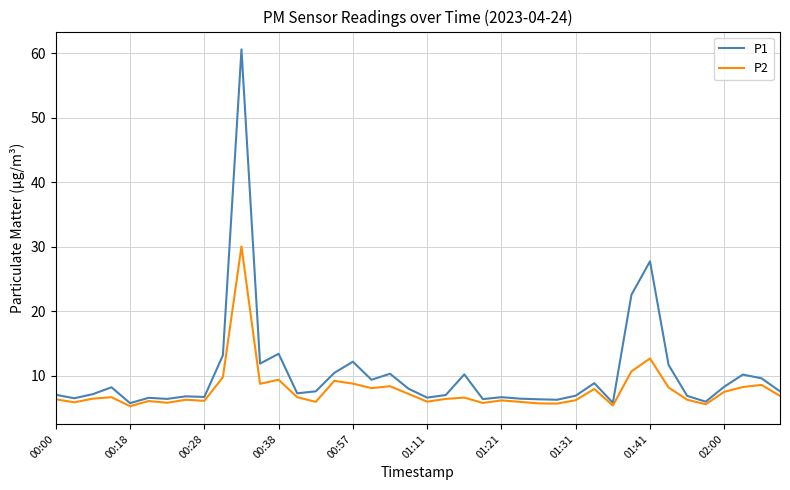

What is the minimum value shown in the chart?

5.3